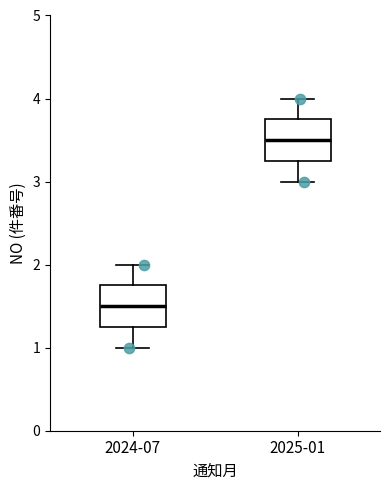

Which box has the lowest median line?

2024-07